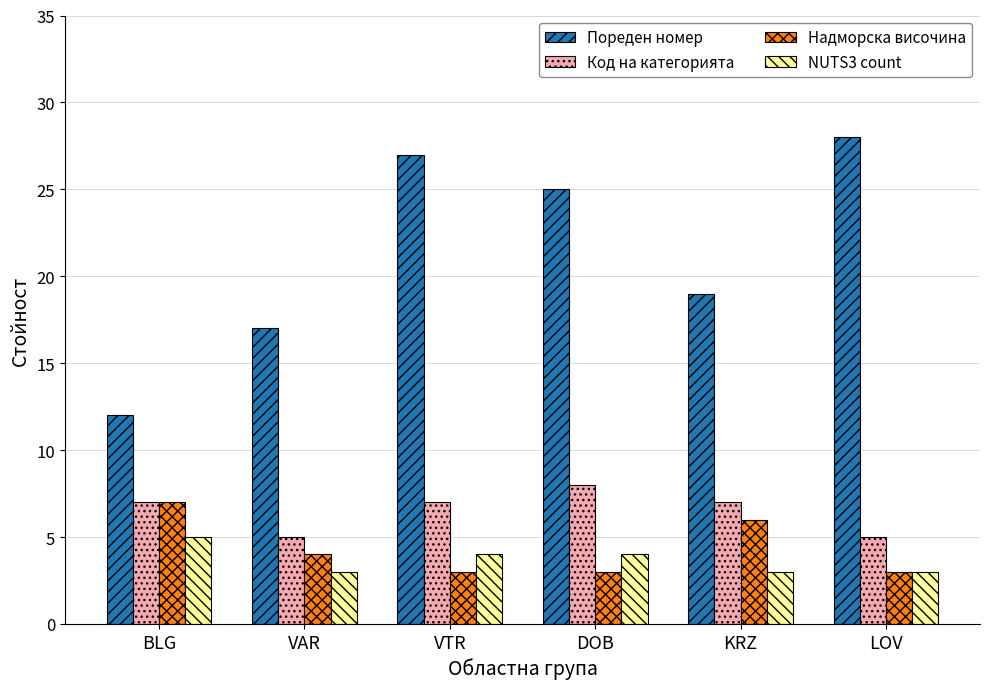

At which label does NUTS3 count first exceed 4?

BLG